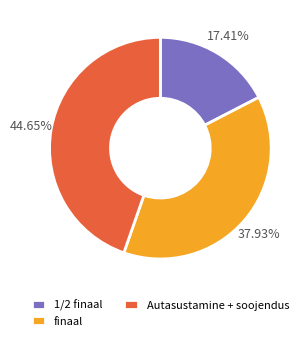

Rank the categories by value from lowest to highest.

1/2 finaal, finaal, Autasustamine + soojendus